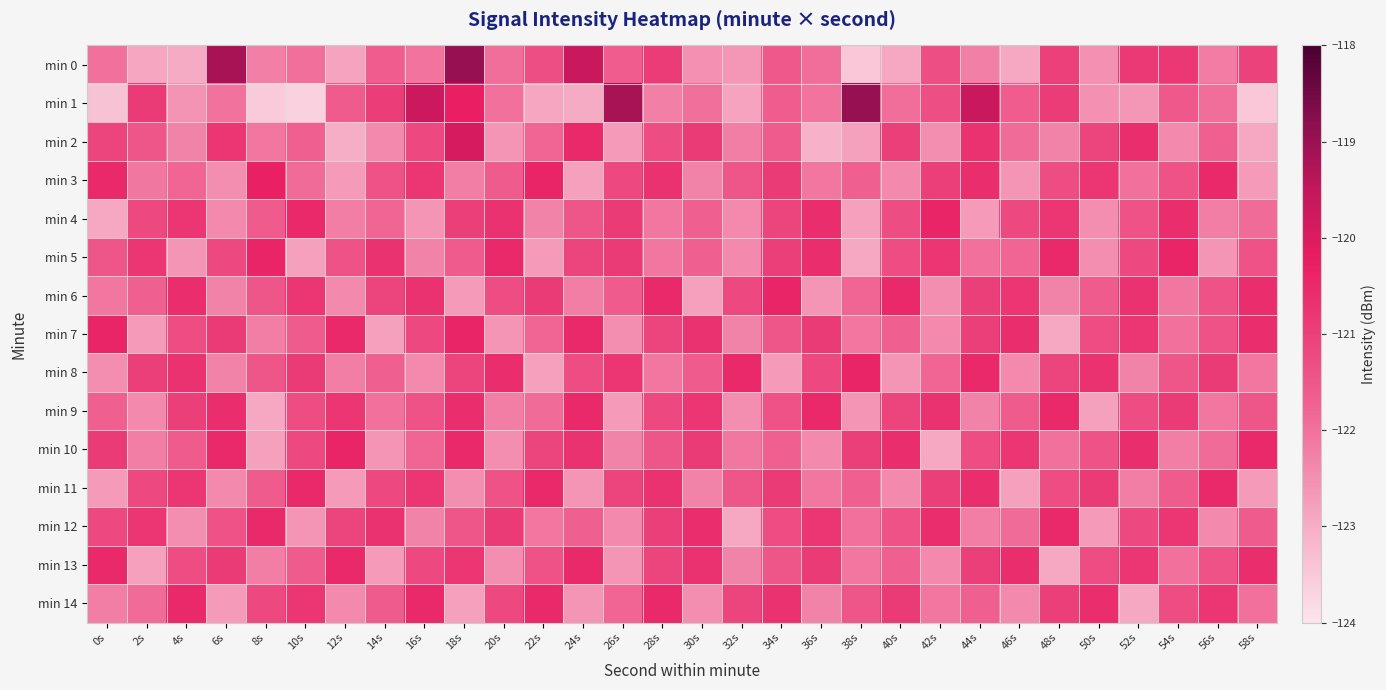

At 22s, list the series in order from largest to smallest.

min 3, min 11, min 14, min 6, min 10, min 0, min 13, min 2, min 7, min 9, min 12, min 4, min 5, min 8, min 1